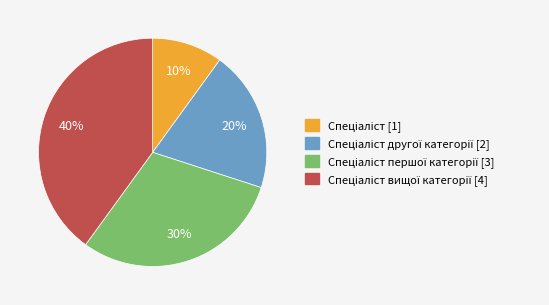

Does any single category account for the majority?

No